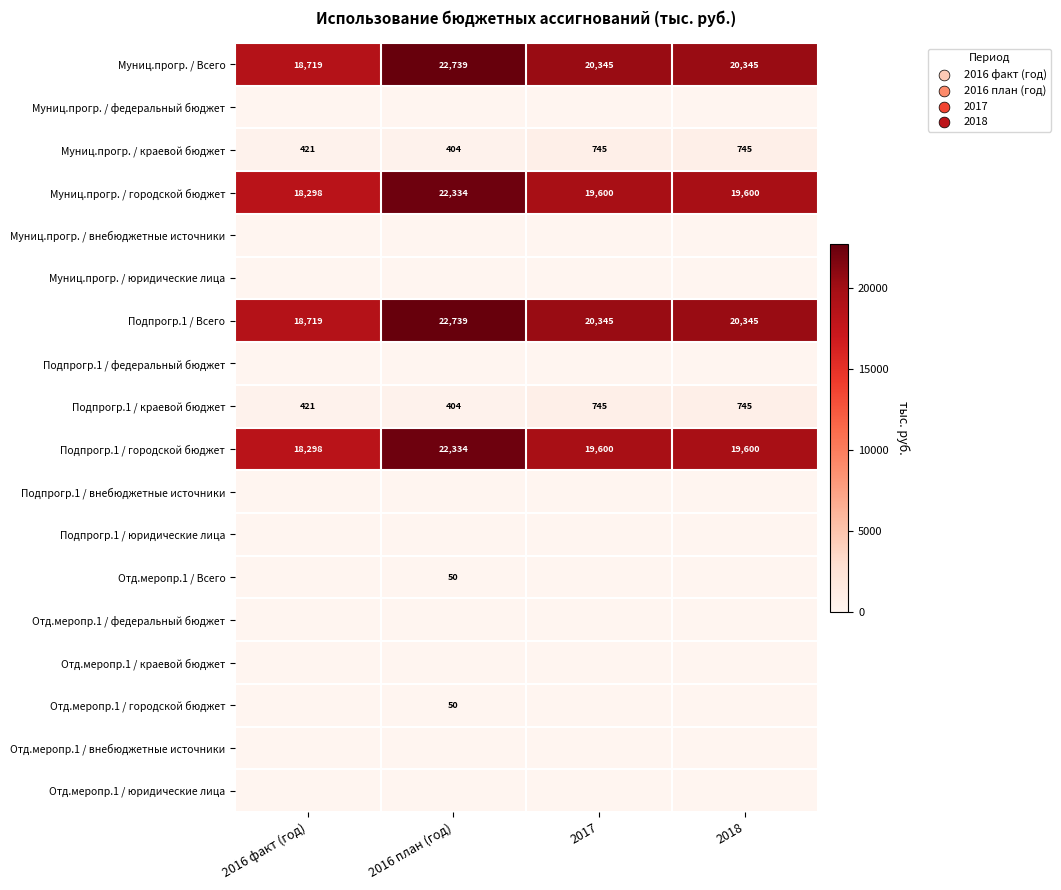

What is the difference between the maximum and minimum values in the Подпрогр.1 / городской бюджет series?

4036